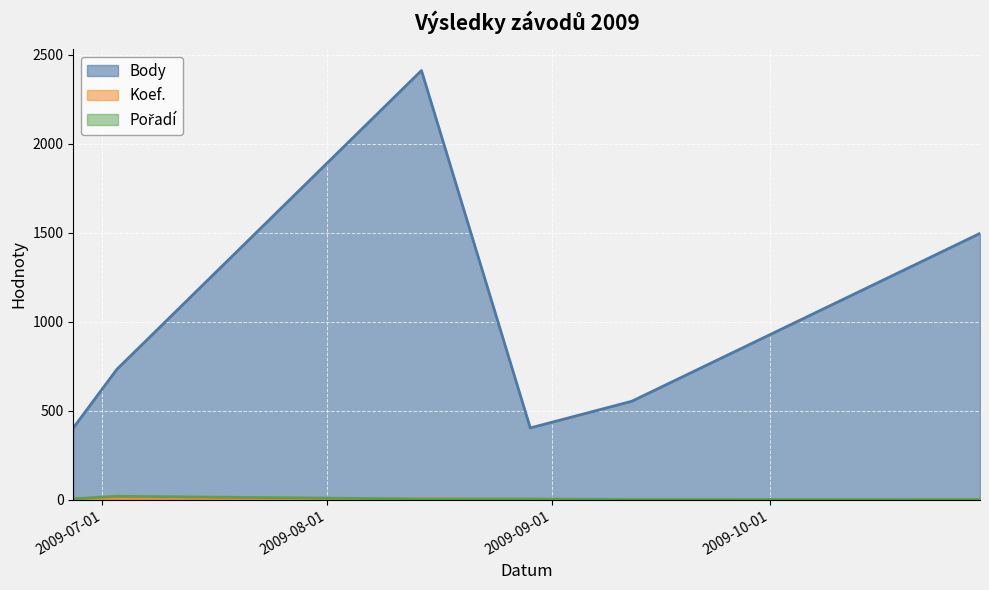

Reading left to right, what are all the values shown in this chart?

Body: 404	733	2412	404	554	1497
Koef.: 4	6	6	4	2	3
Pořadí: 6	20	5	5	2	2